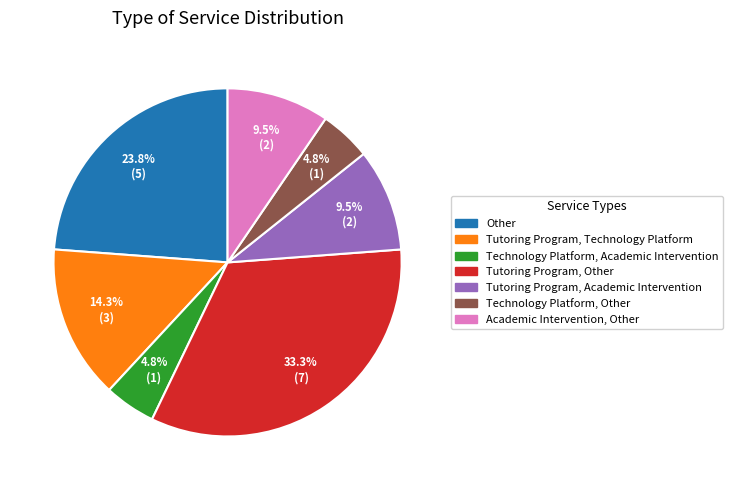

How many slices are in this pie chart?

7